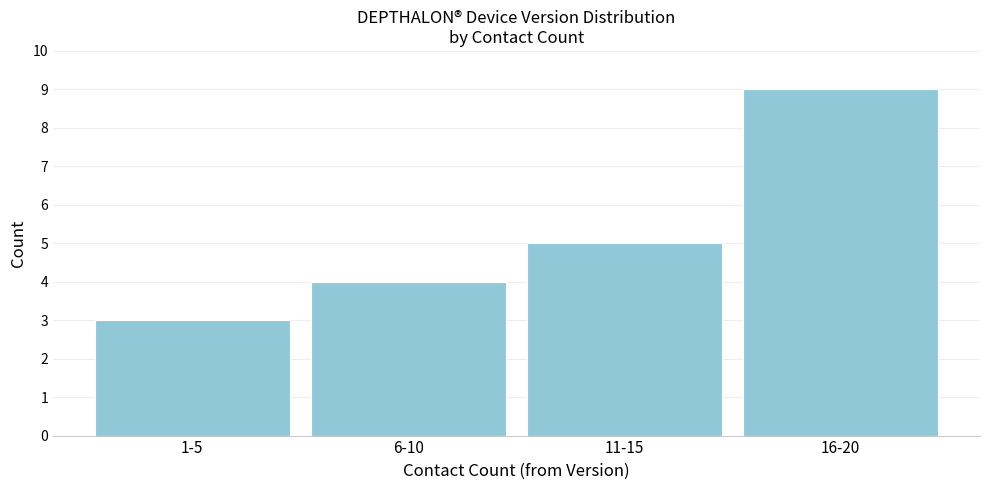

Reading right to left, transcribe all the data shown in this chart.

9	5	4	3